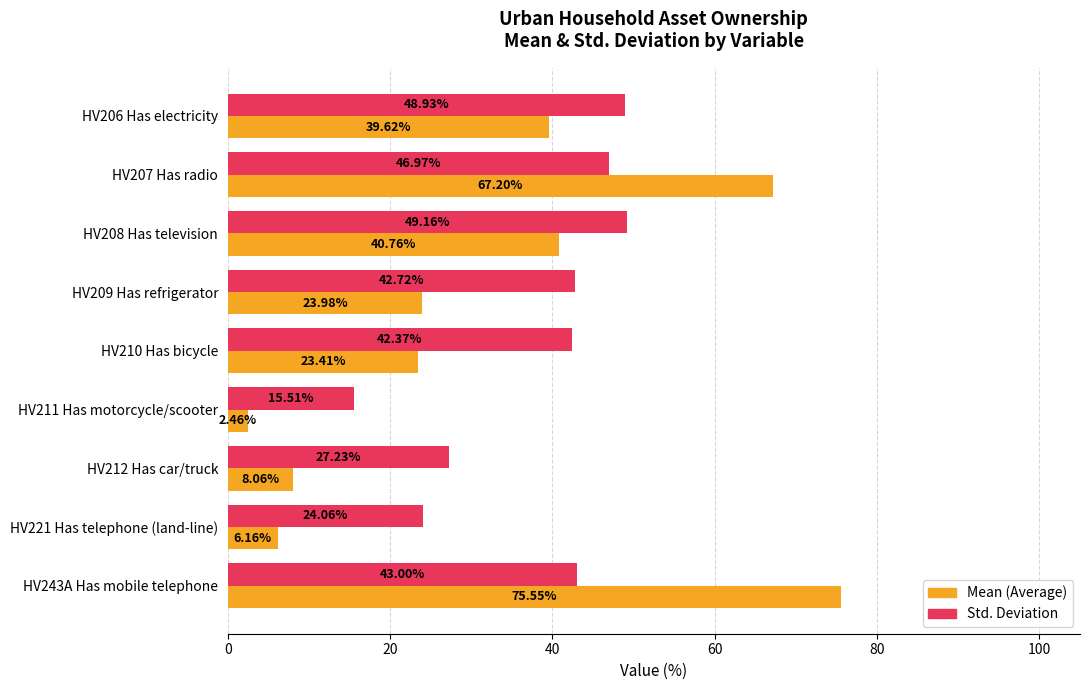

At which category is the sum across all series the highest?

HV243A Has mobile telephone